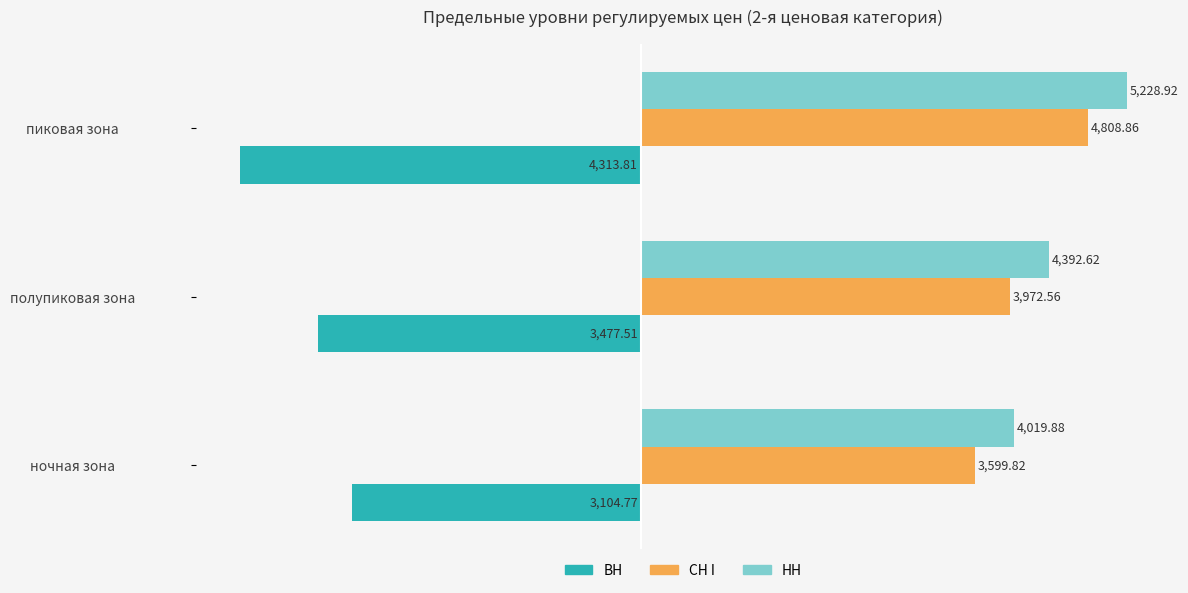

Rank the series at пиковая зона from highest to lowest value.

НН, СН I, ВН